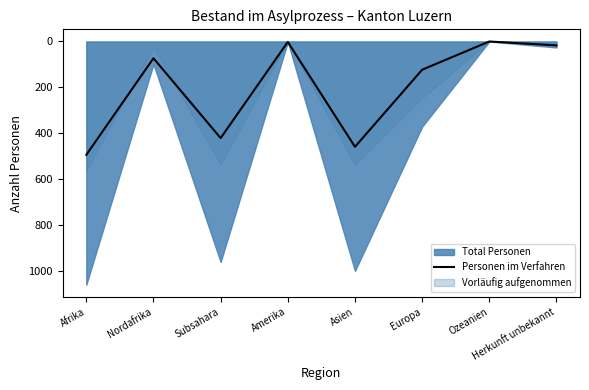

Reading right to left, extract all data points from this chart.

-17	0	-123	-459	-2	-421	-73	-494